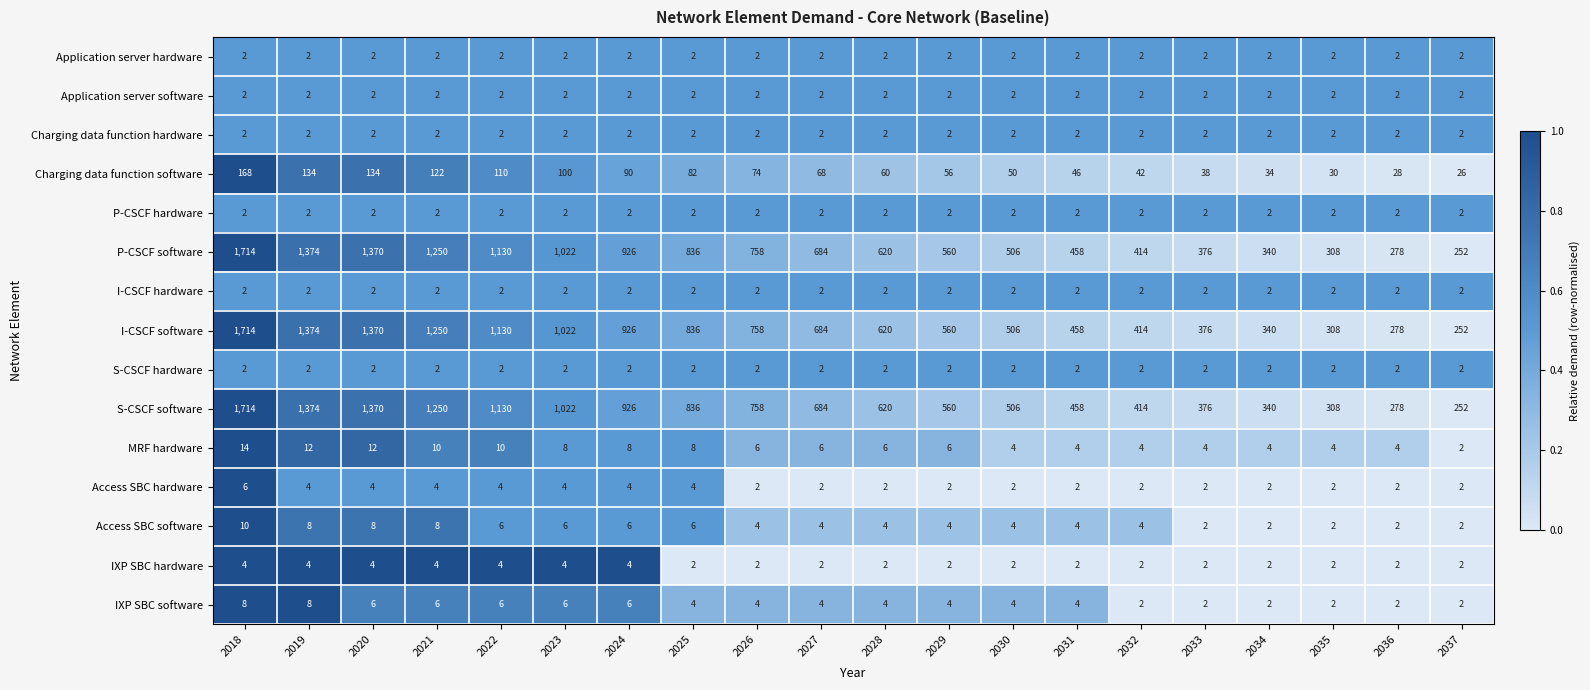

What is the minimum value for Charging data function software?

26